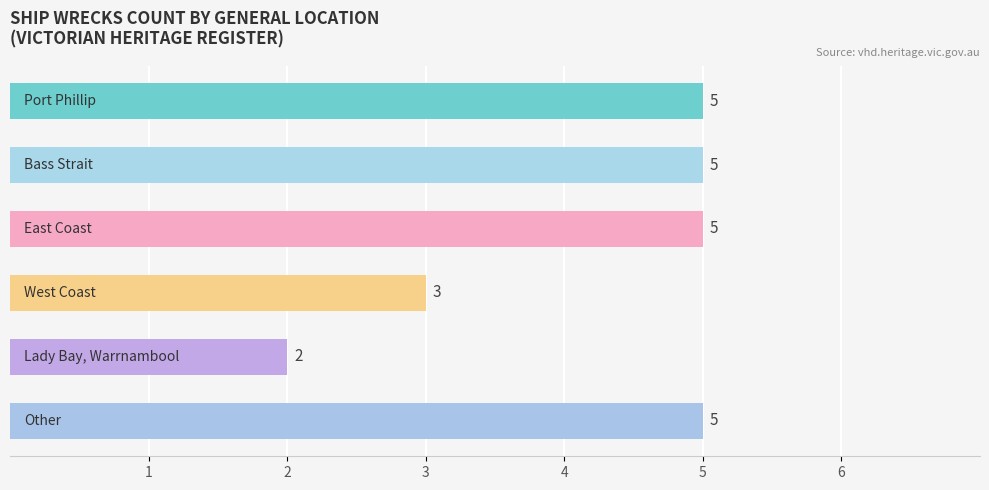

What is the average value?

4